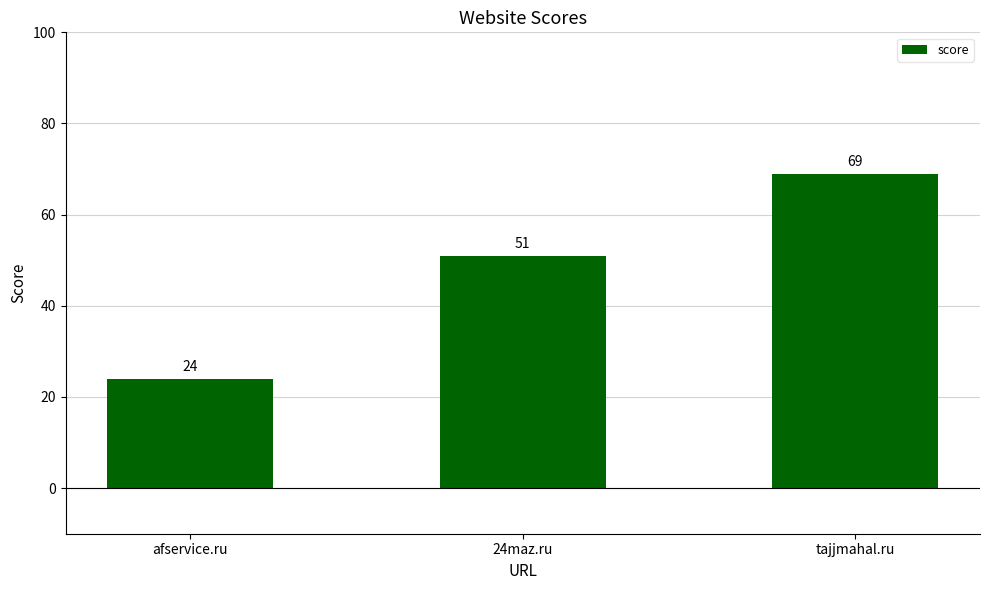

List the labels in order of value, largest first.

tajjmahal.ru, 24maz.ru, afservice.ru